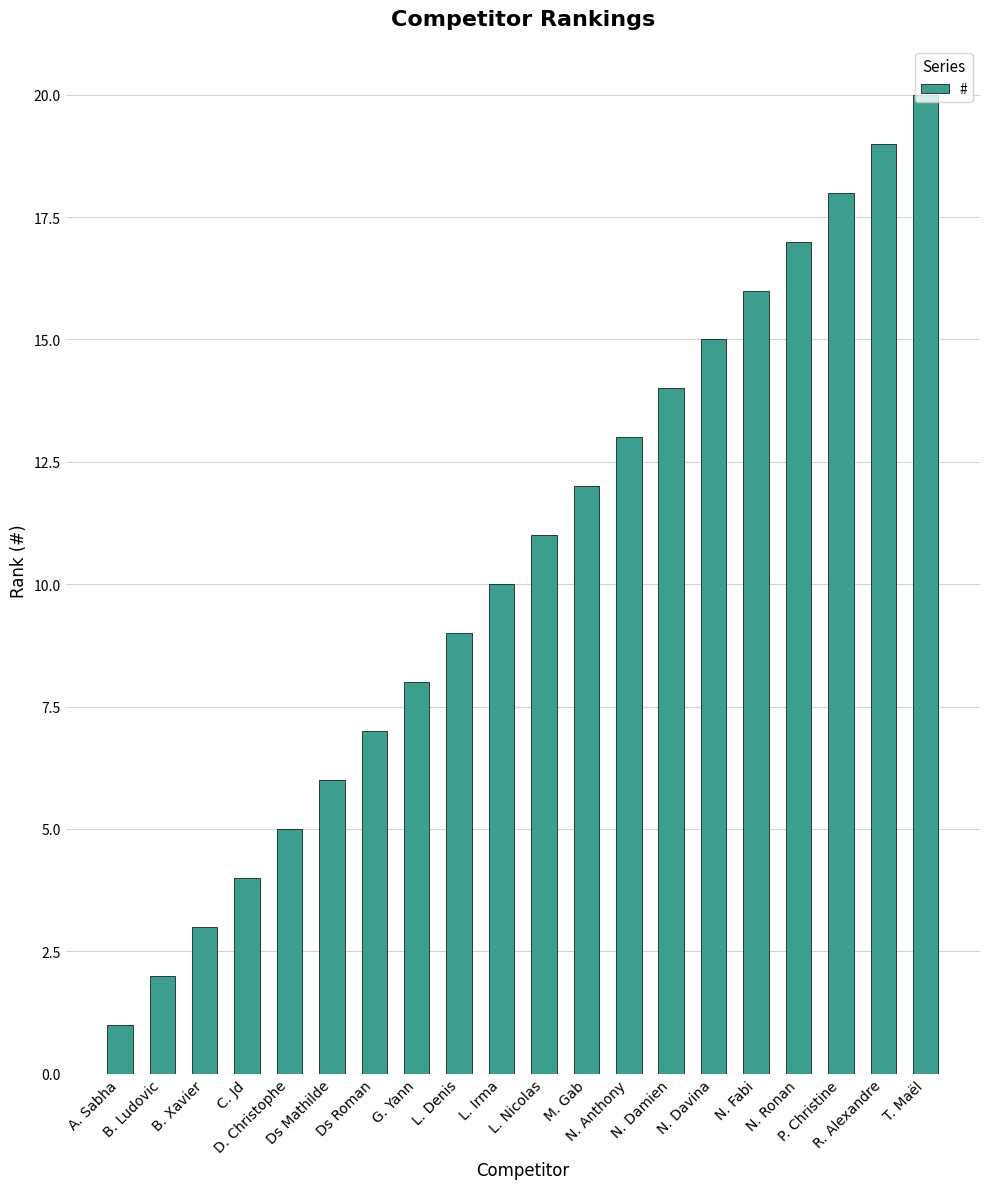

What is the difference between the second highest and second lowest values?

17